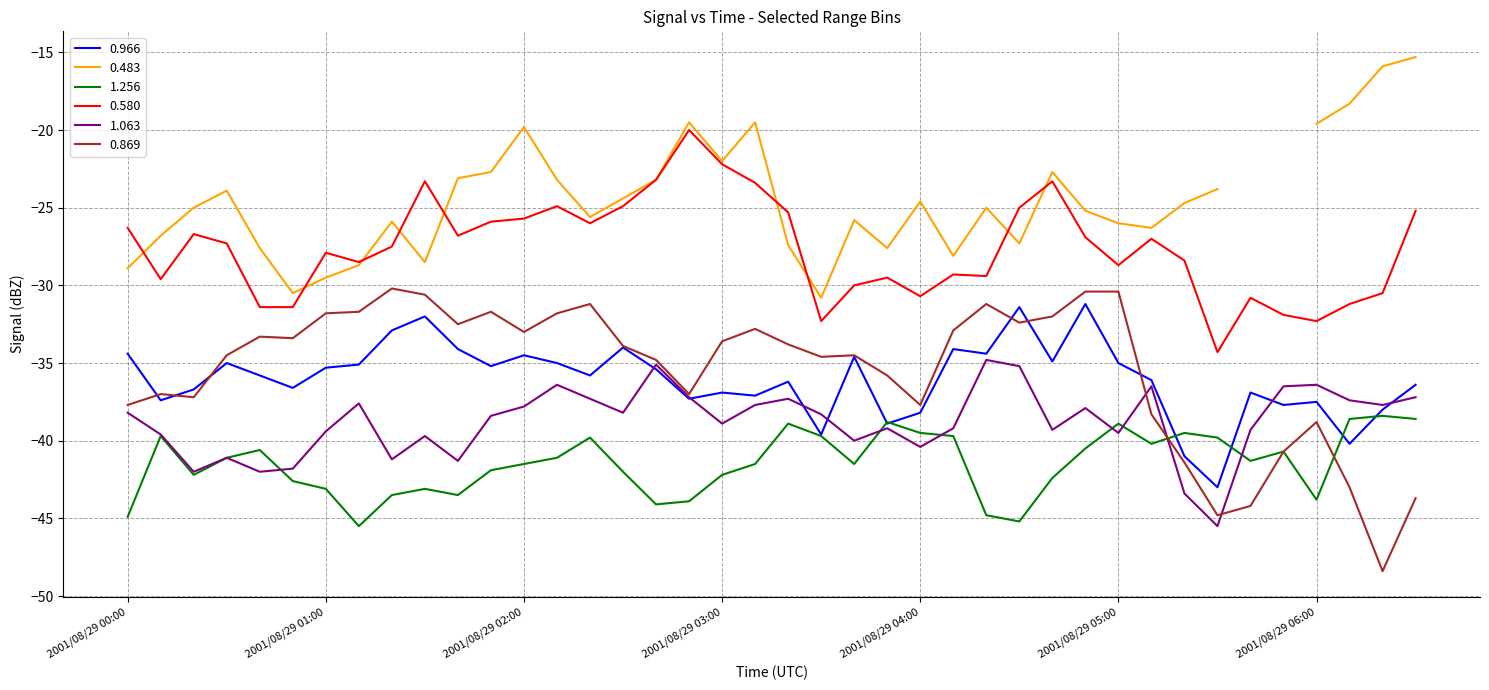

How many intersections are there between 1.063 and 0.869?

3